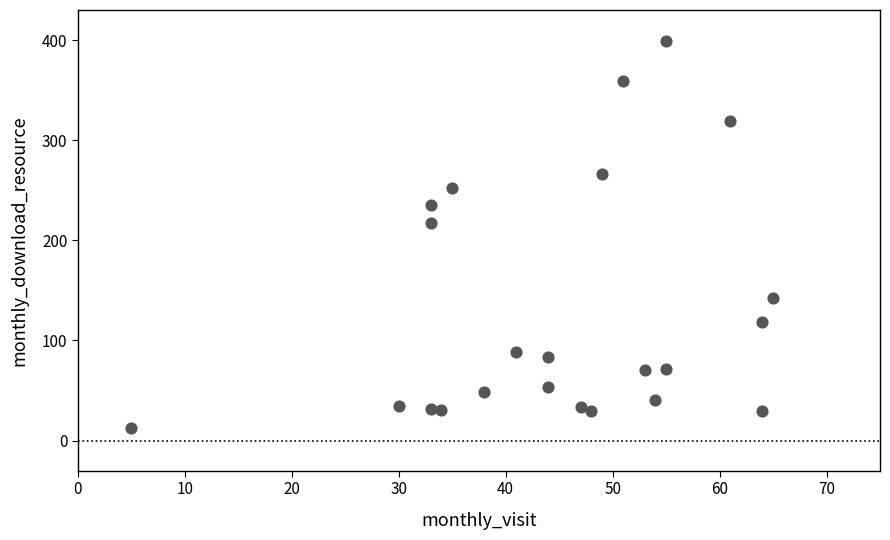

What is the range of Y values (max minus min)?

386